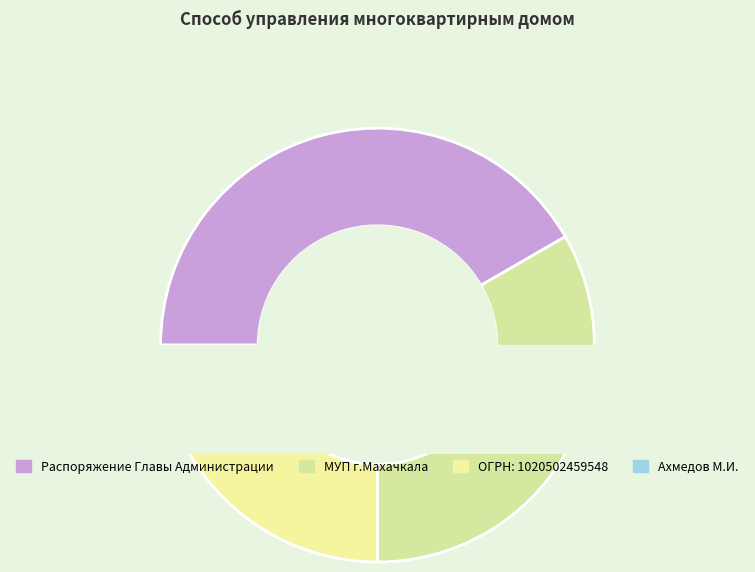

To the nearest percent, what percentage of the pie is МУП г.Махачкала?

33%